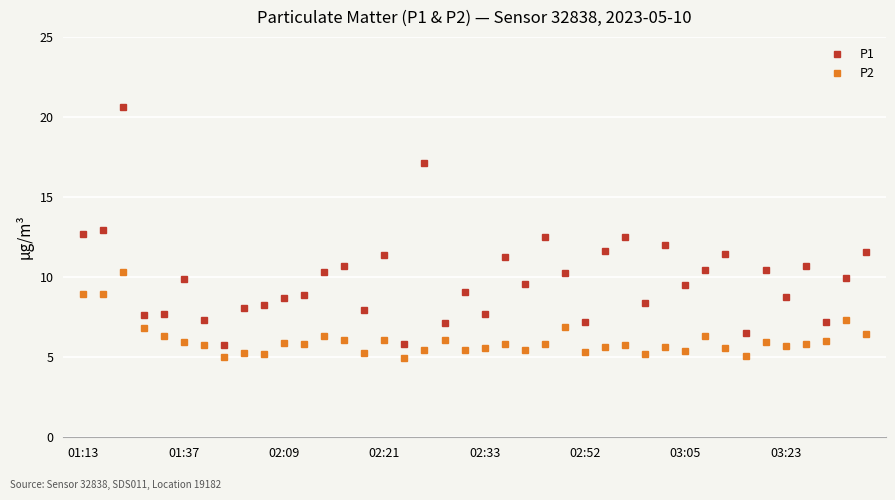

How many series are shown in this chart?

2